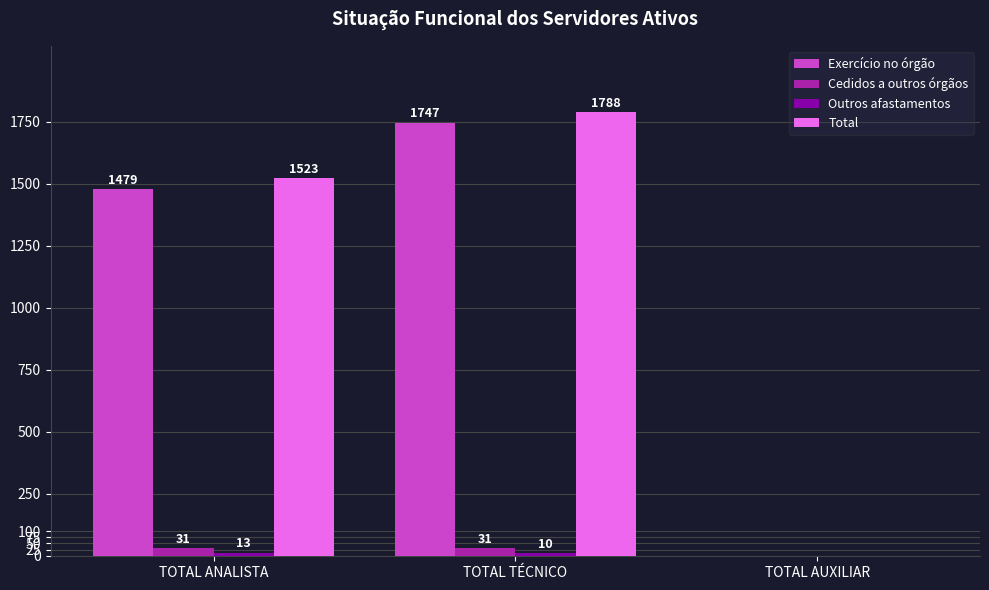

Between TOTAL ANALISTA and TOTAL TÉCNICO, which series saw the biggest shift?

Exercício no órgão